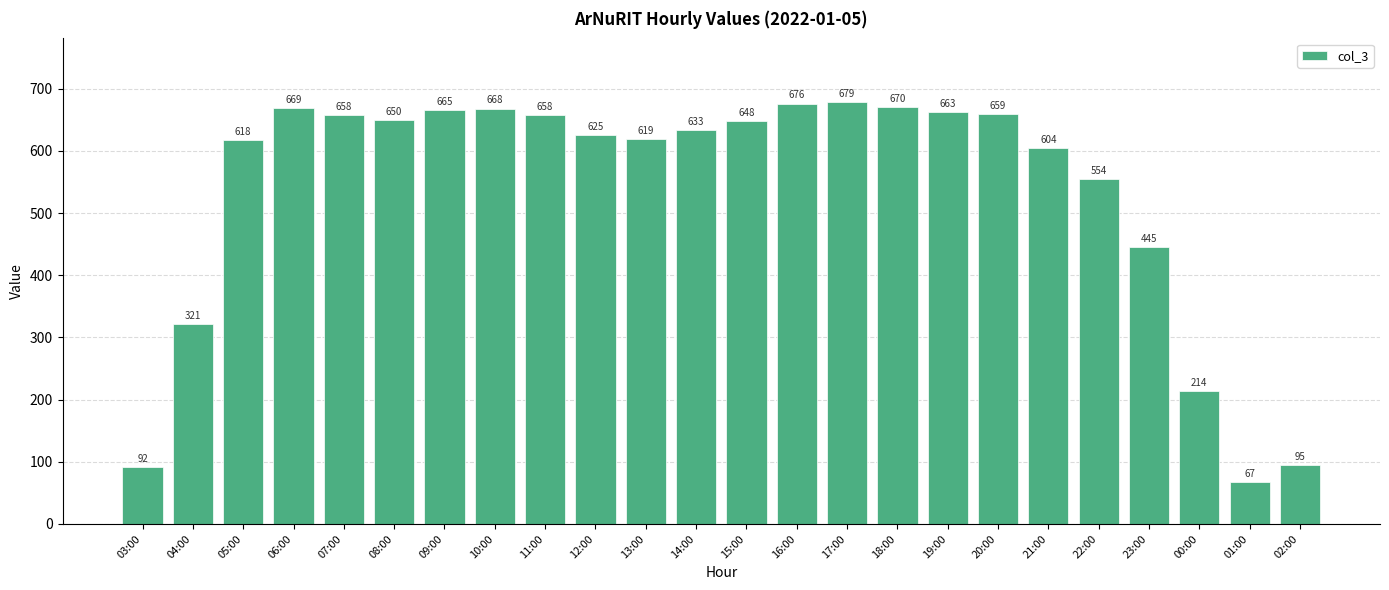

Count the number of categories in the chart.

24